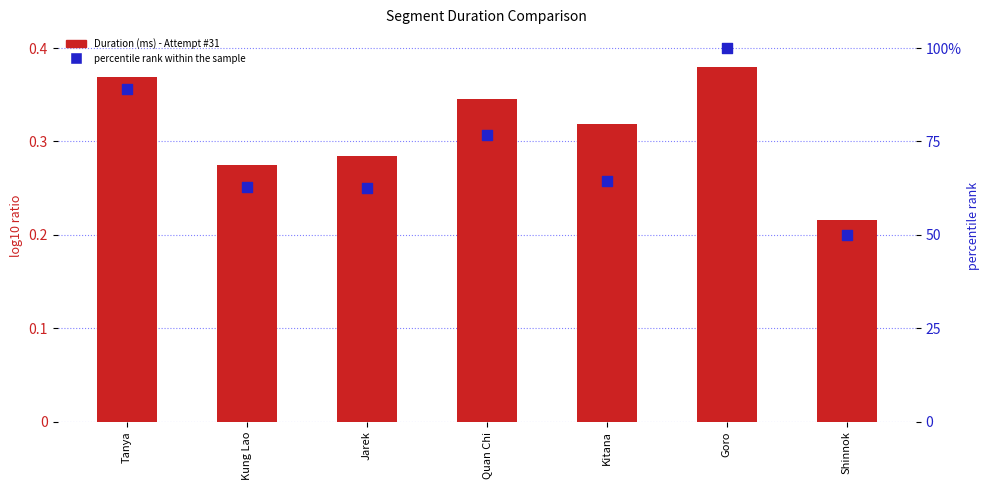

Which series reaches the maximum Y coordinate?

percentile rank within the sample